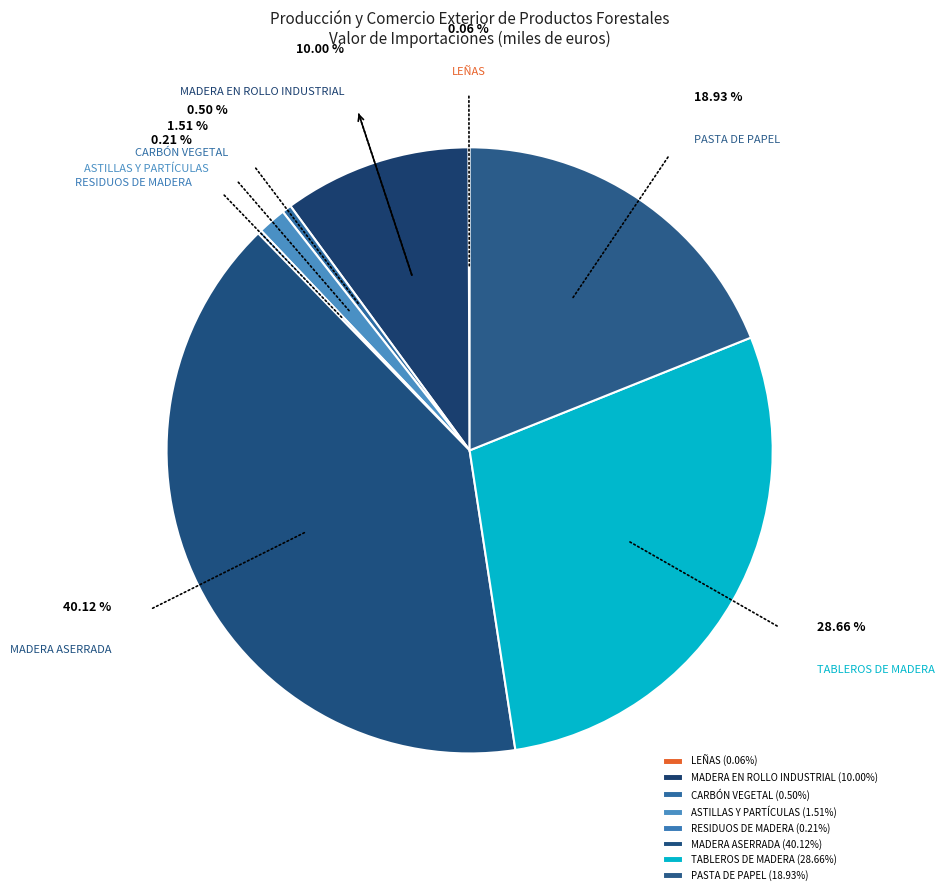

Is it true that PASTA DE PAPEL is 19% of the pie?

True